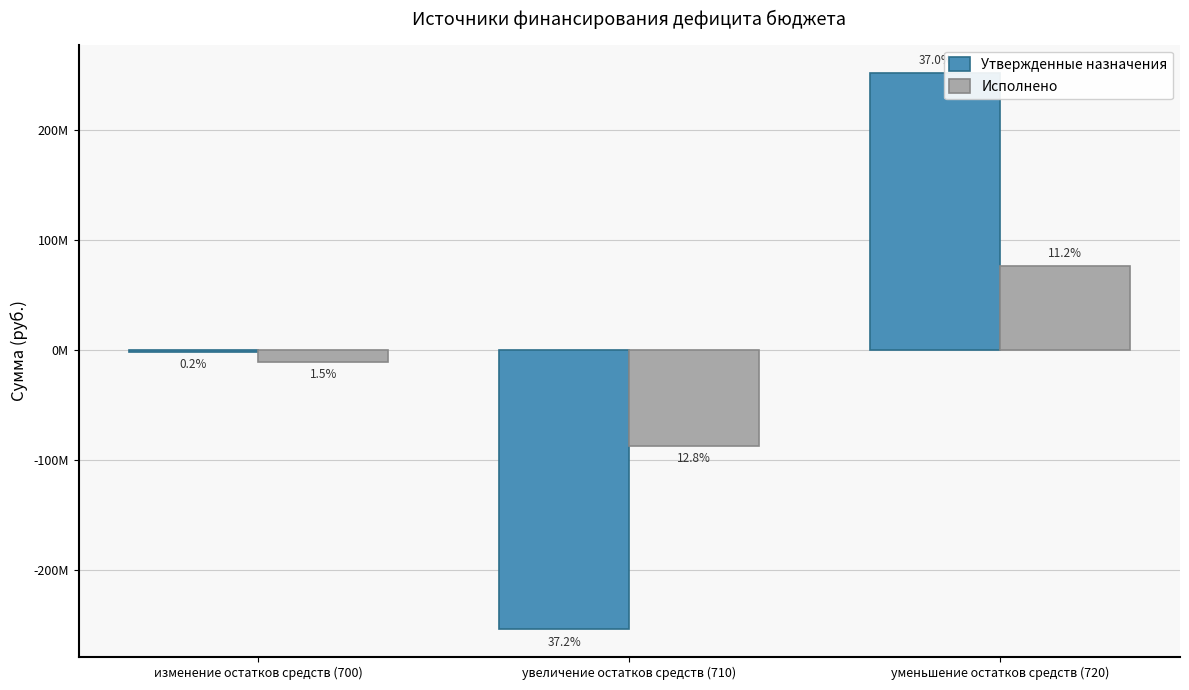

What are all the series names shown in the legend?

Утвержденные назначения, Исполнено